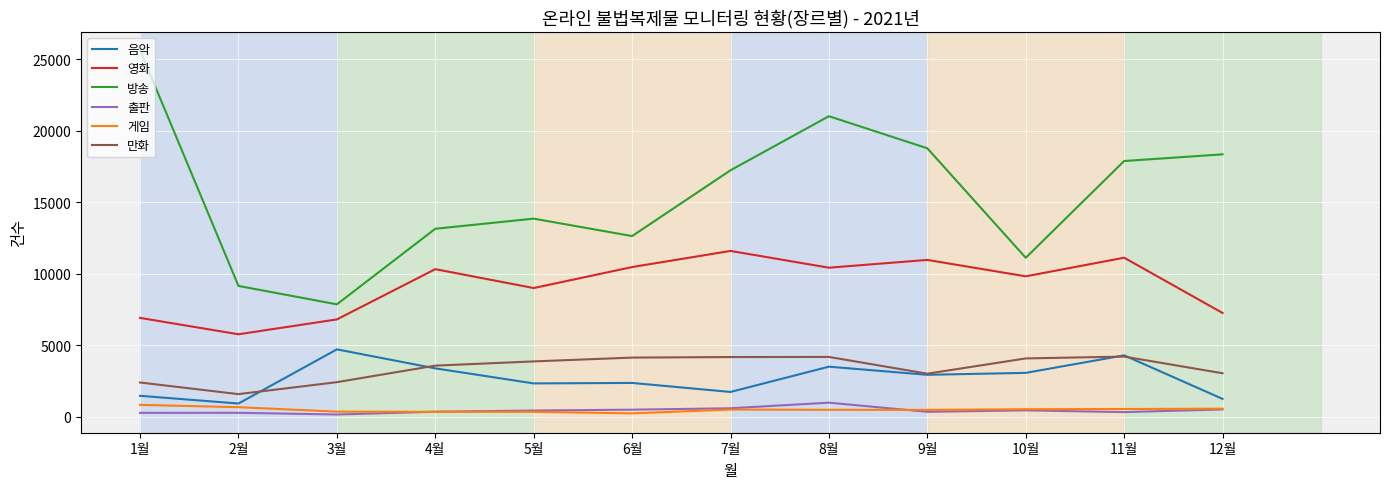

What is the difference between the 방송 values at 5월 and 8월?

7161